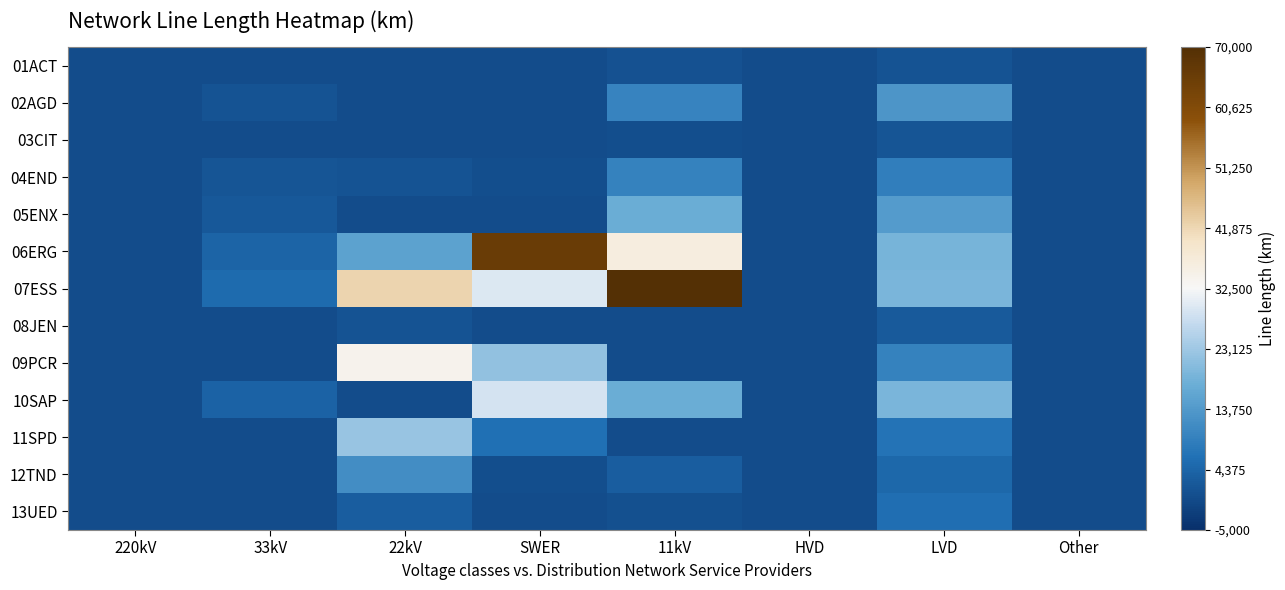

At which category does the chart reach its minimum across all series?

220kV